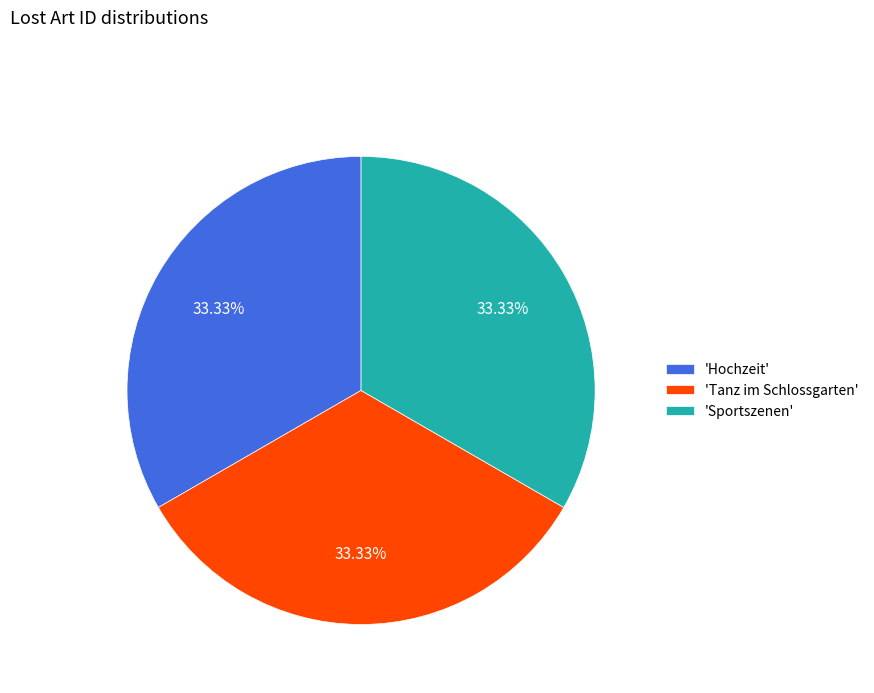

Is the sum of 'Sportszenen' and 'Tanz im Schlossgarten' greater than half?

Yes